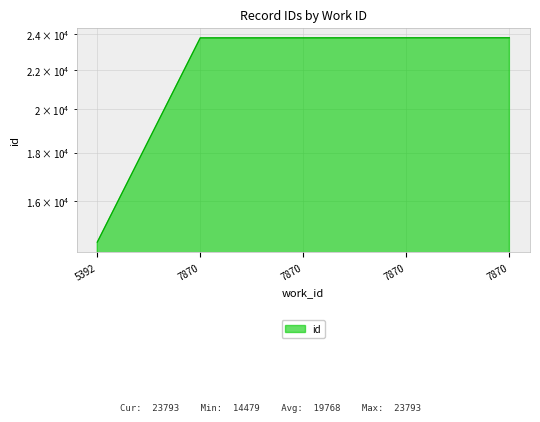

Rank the categories by value from lowest to highest.

5392, 7870, 7870, 7870, 7870